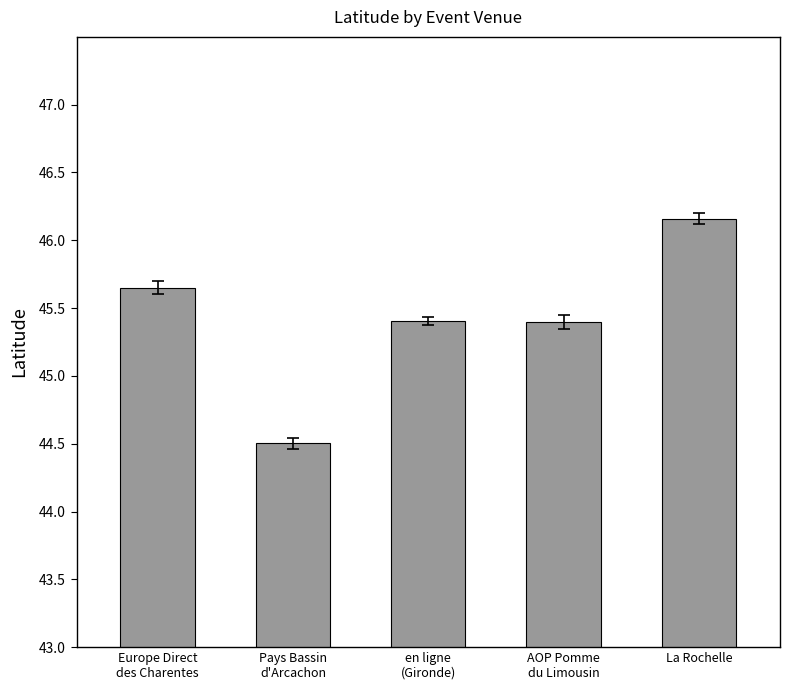

What is the value of the 2nd bar from the left?

44.5